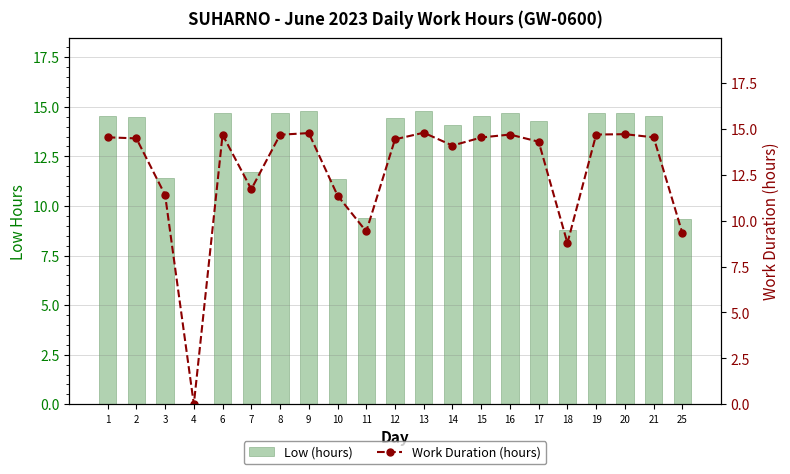

How many groups of bars are there?

21